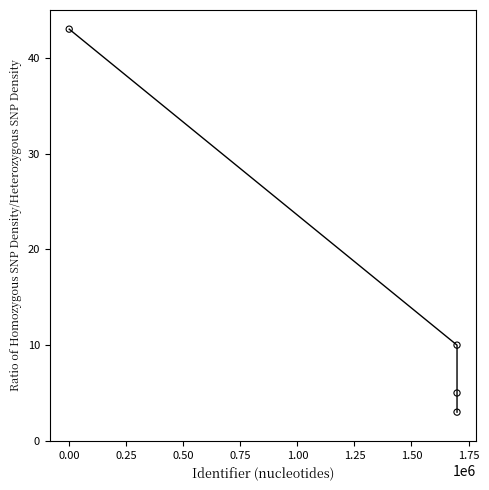

What is the average Y value?

15